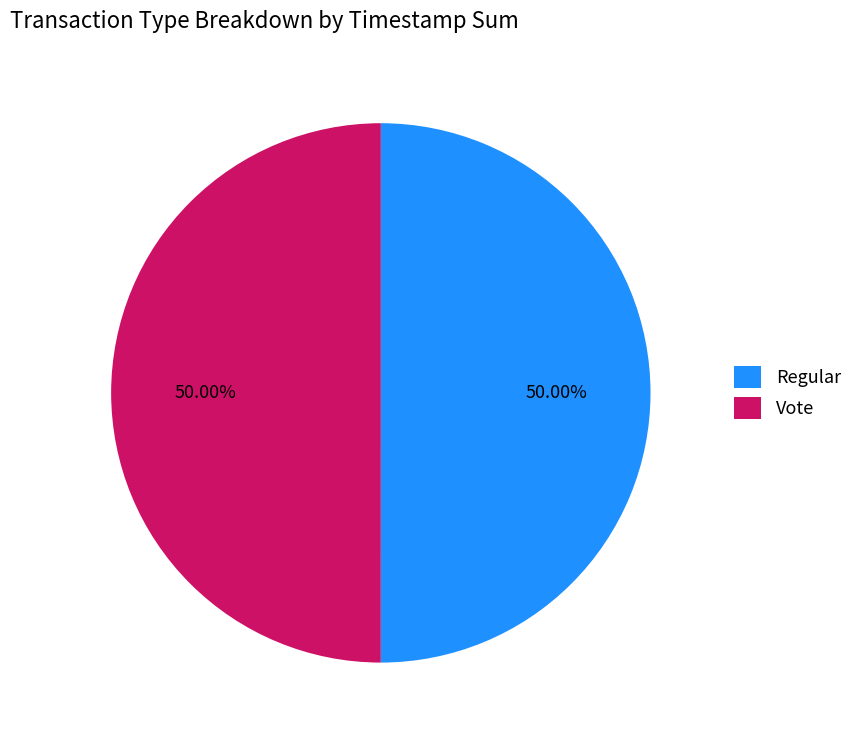

Approximately how many times larger is the value at Vote compared to Regular?

1.0